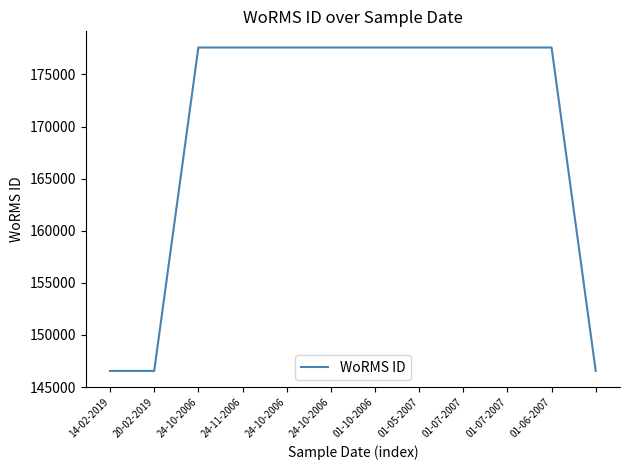

What is the minimum value shown in the chart?

146551